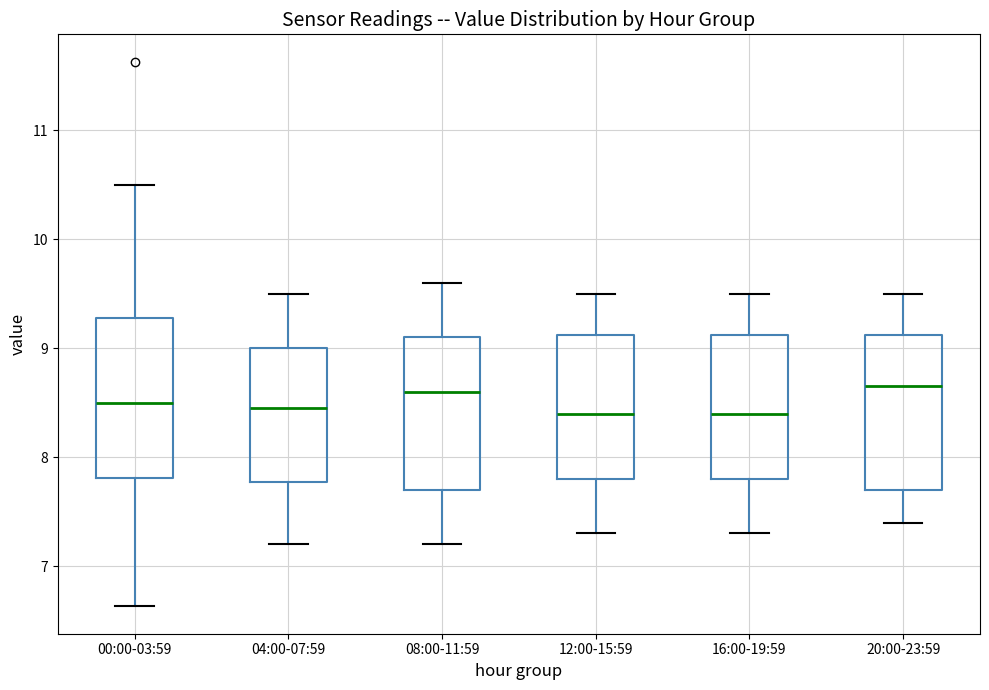

Where does the median line of the box for 20:00-23:59 sit on the y-axis? The values are not printed on the chart, so give them approximately, as read against the axis.

8.7